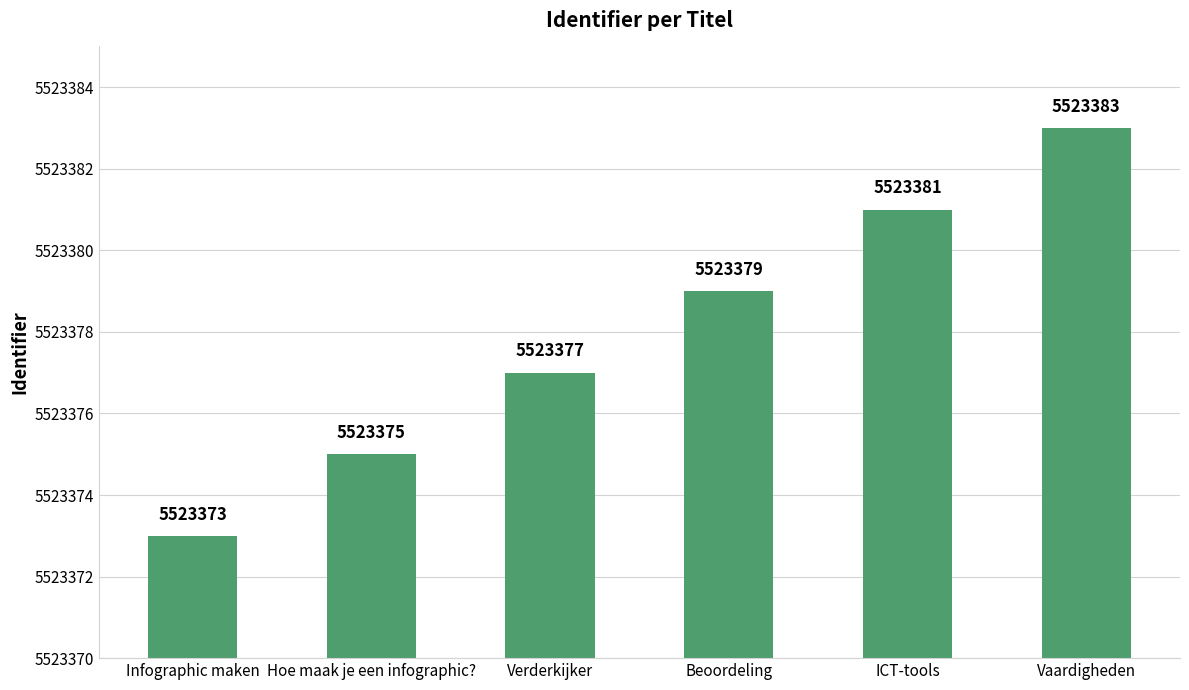

True or false: the data shows 5523375 at Hoe maak je een infographic?.

True